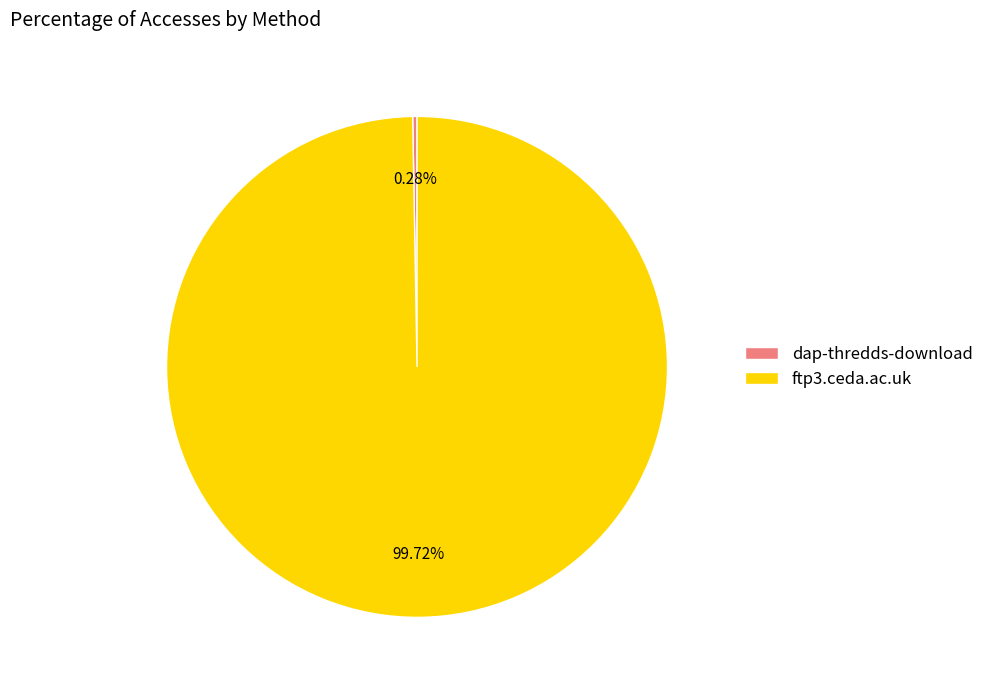

Combined, what portion of the pie is ftp3.ceda.ac.uk and dap-thredds-download?

100.0%